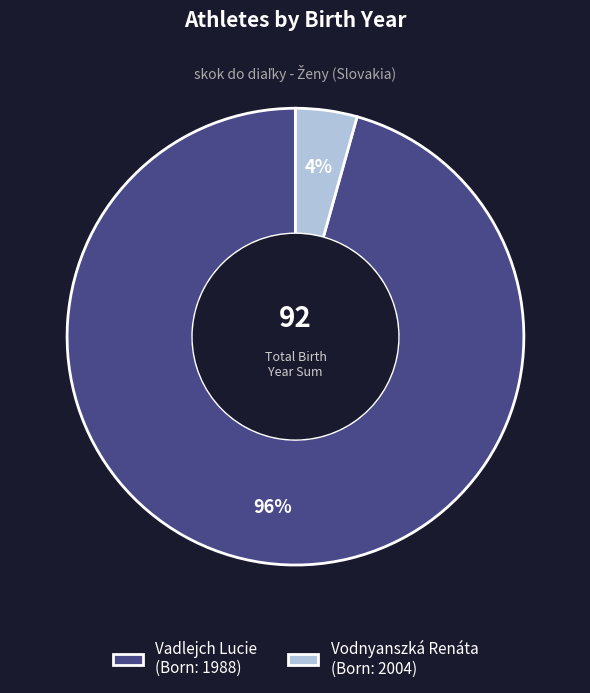

To the nearest percent, what portion does Vodnyanszká Renáta represent?

4%